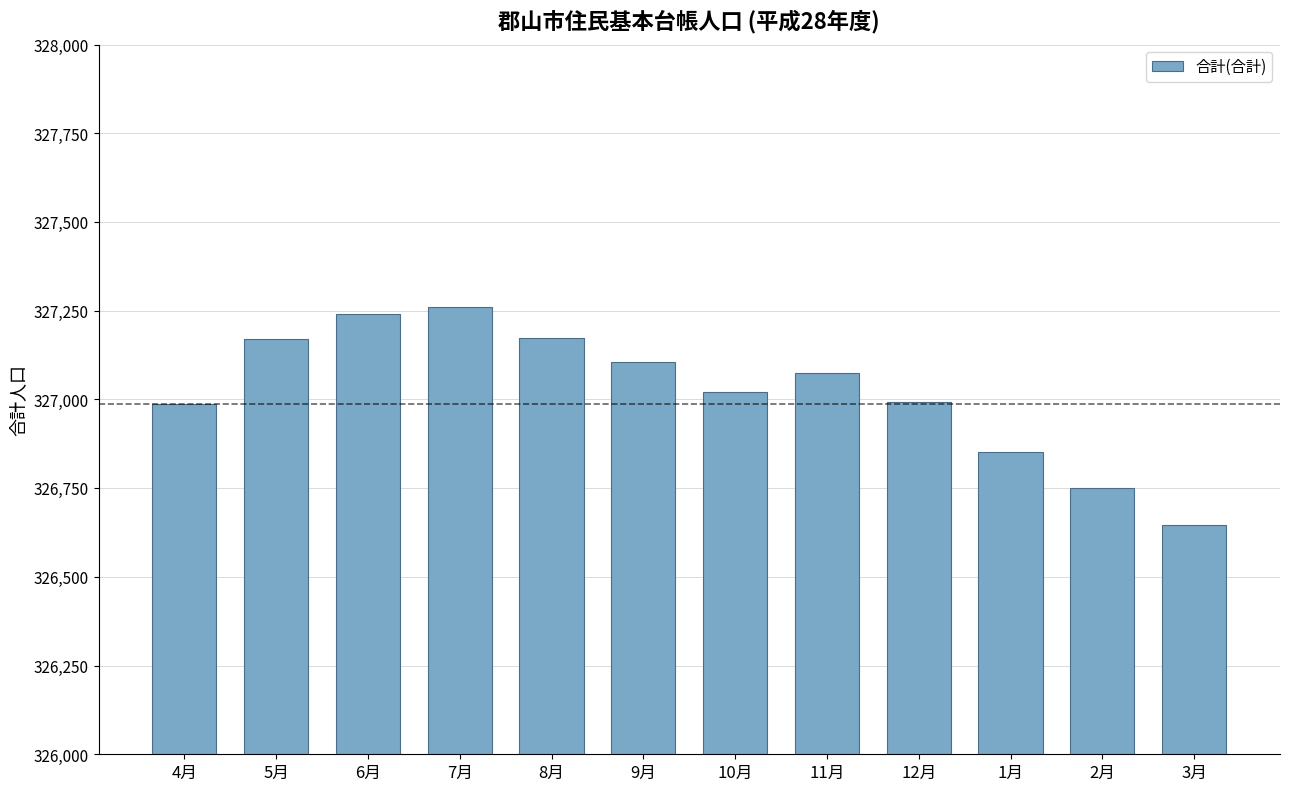

What is the approximate value at 6月?

327242